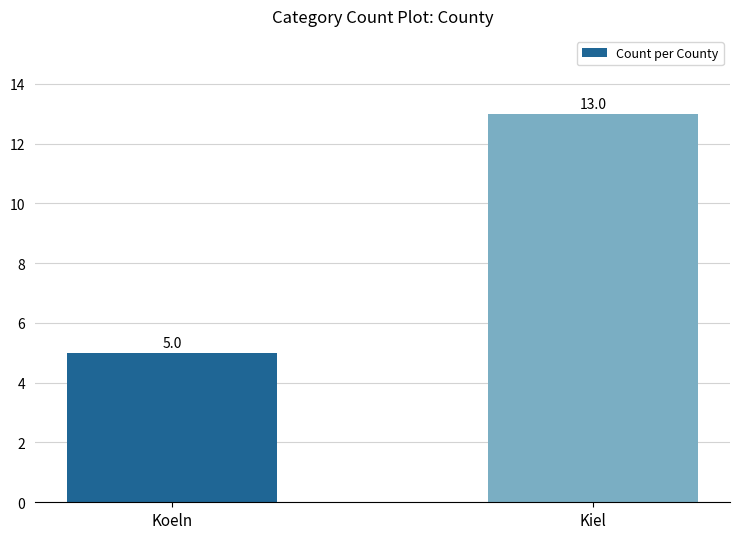

Are the bars grouped side by side (vs. stacked)?

No